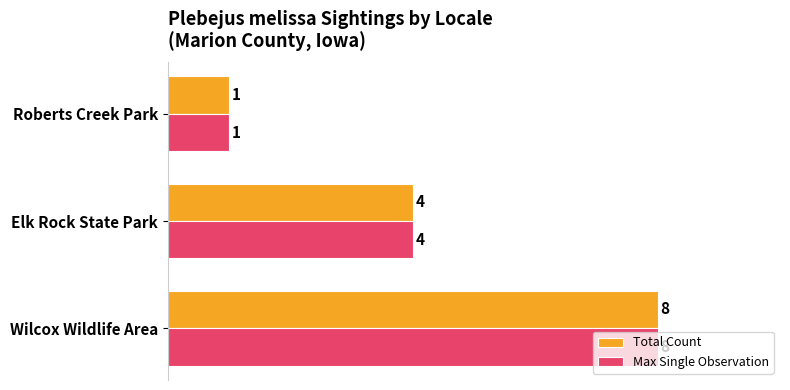

What is the difference between the maximum and minimum values in the Total Count series?

7